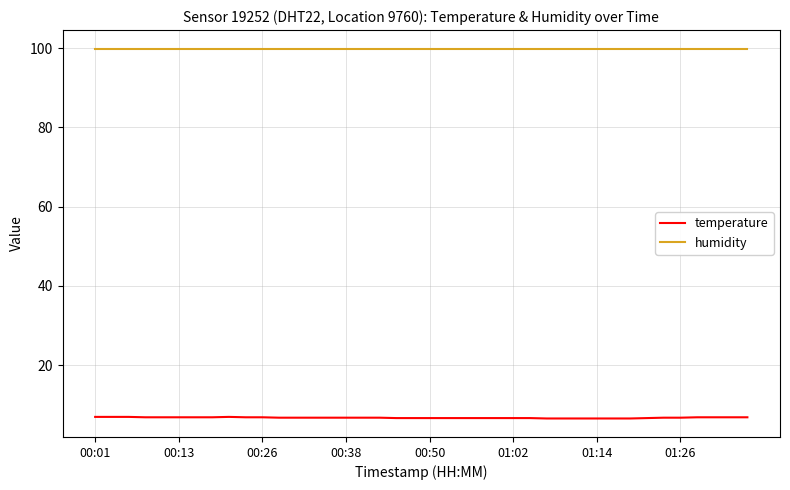

True or false: temperature and humidity cross at least once.

False